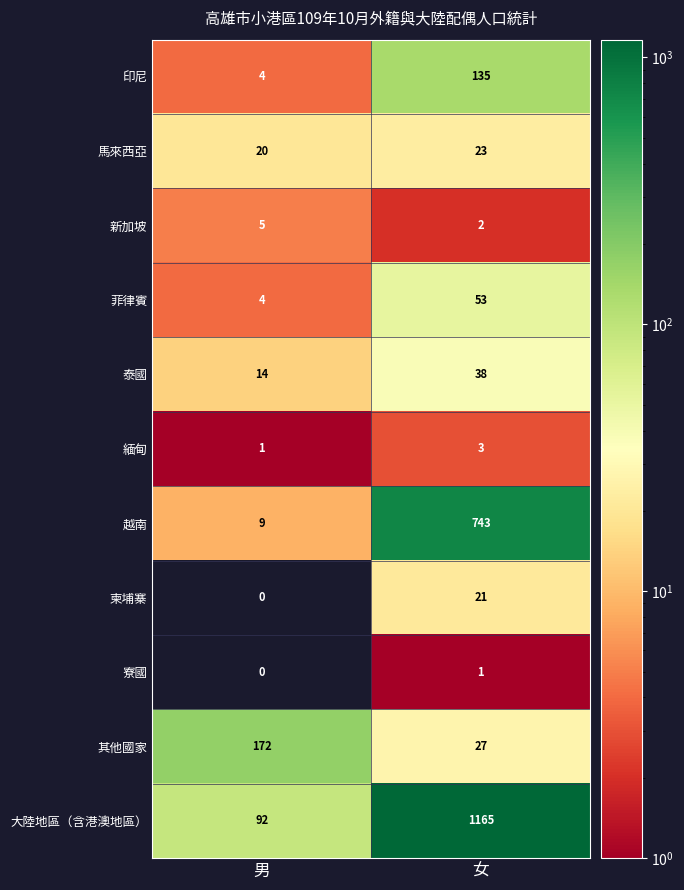

Reading left to right, list all the values displayed in this chart.

印尼: 4	135
馬來西亞: 20	23
新加坡: 5	2
菲律賓: 4	53
泰國: 14	38
緬甸: 1	3
越南: 9	743
柬埔寨: 0	21
寮國: 0	1
其他國家: 172	27
大陸地區（含港澳地區）: 92	1165